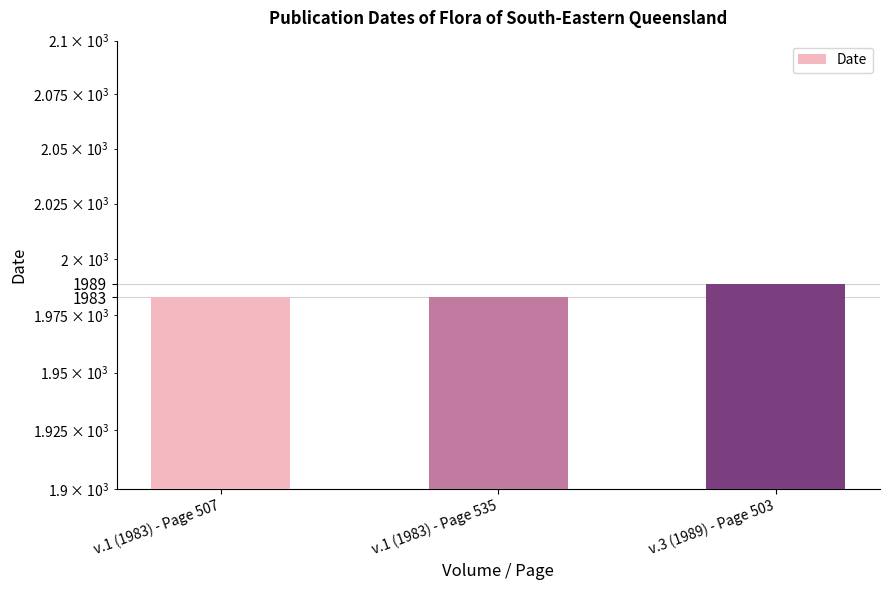

What is the change in value from v.1 (1983) - Page 507 to v.3 (1989) - Page 503?

+6